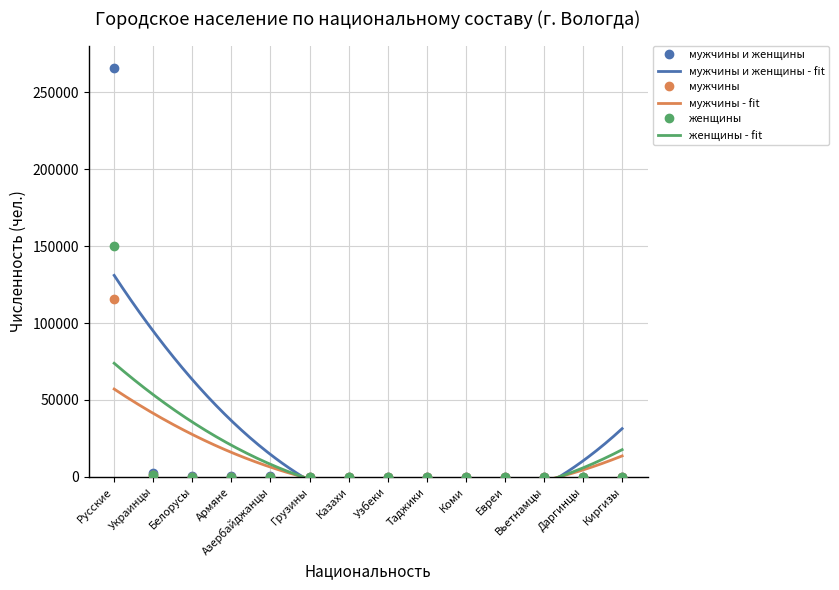

Which category has the highest value in the мужчины series?

Русские